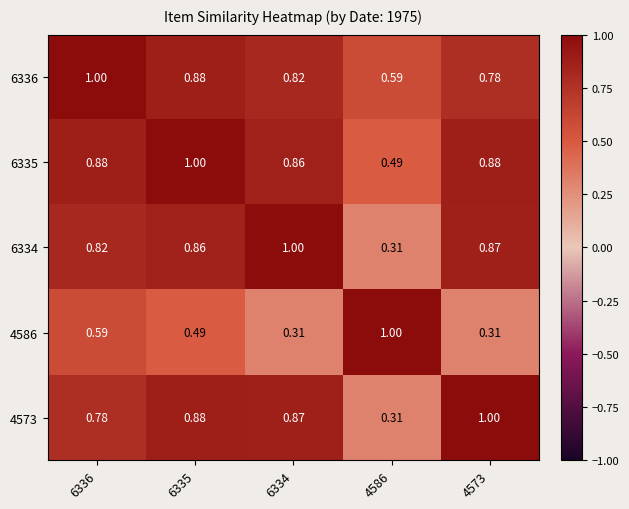

Is the value of 6335 at 6336 greater than the value of 6334 at 4573?

Yes